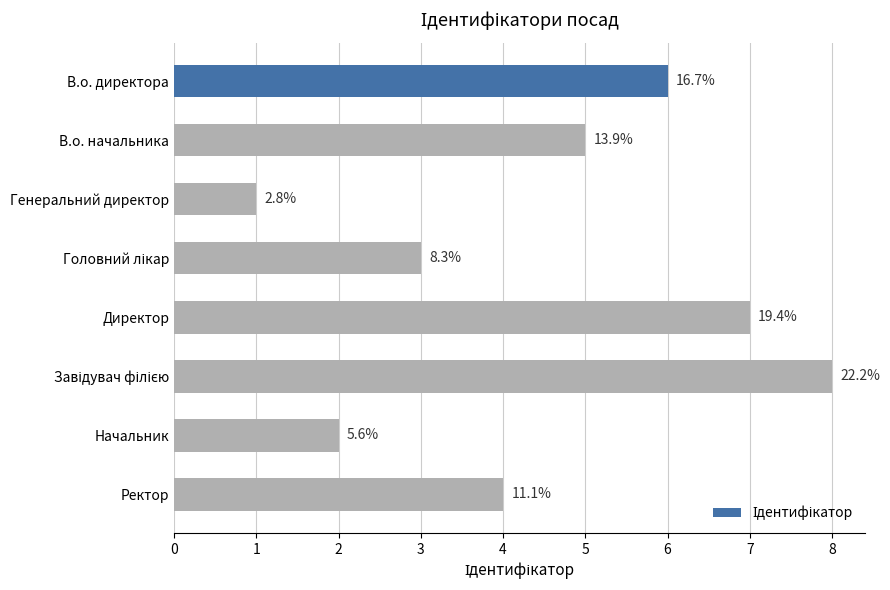

How many bars are there in total?

8